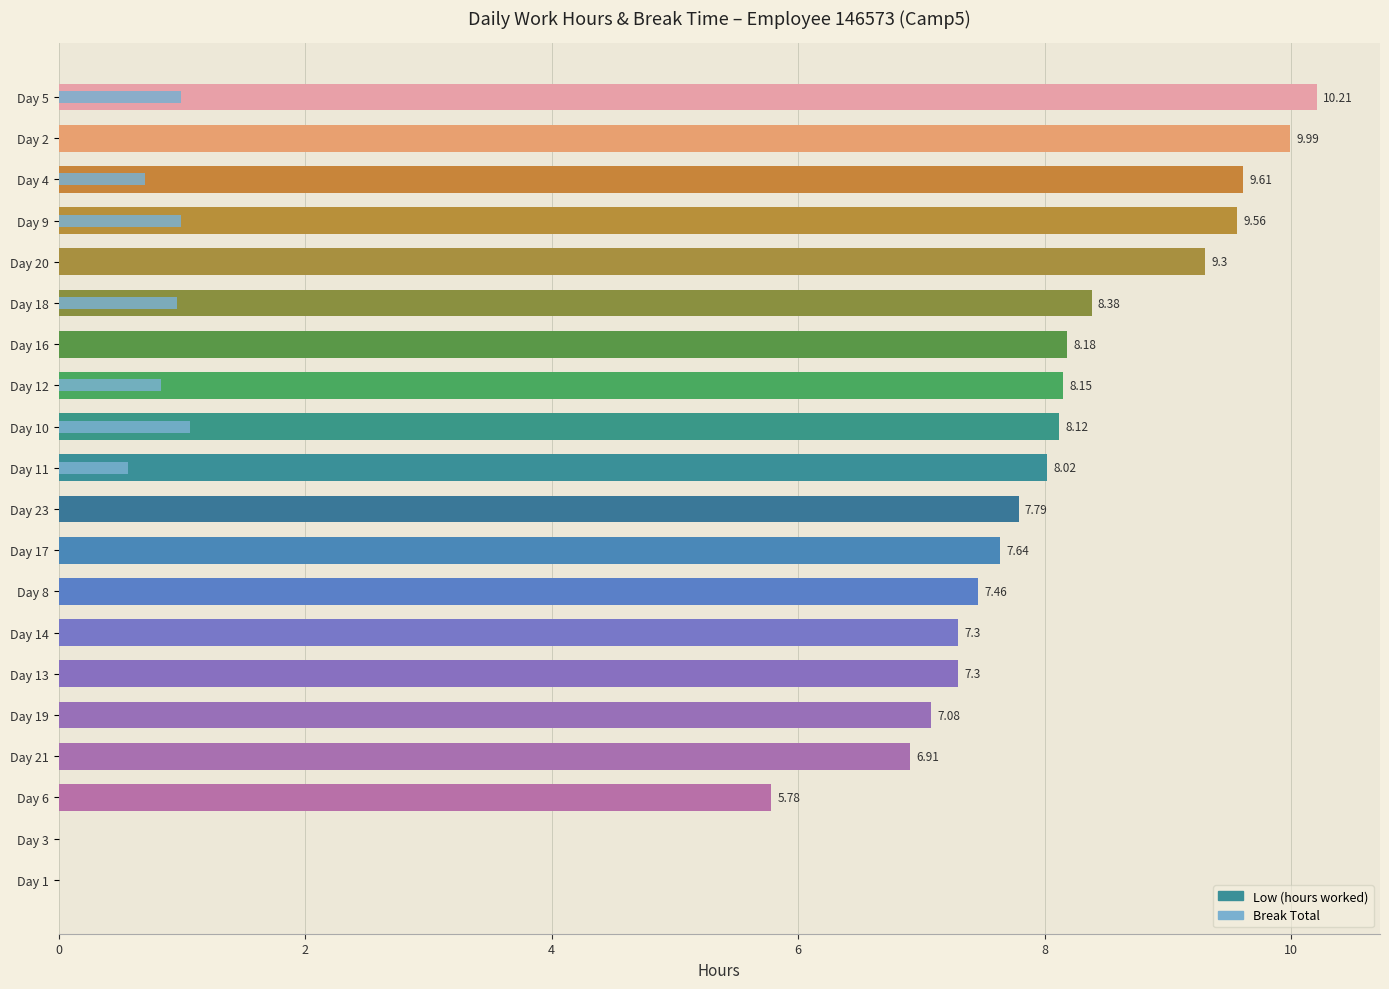

What is the sum of all Break Total values?

6.1